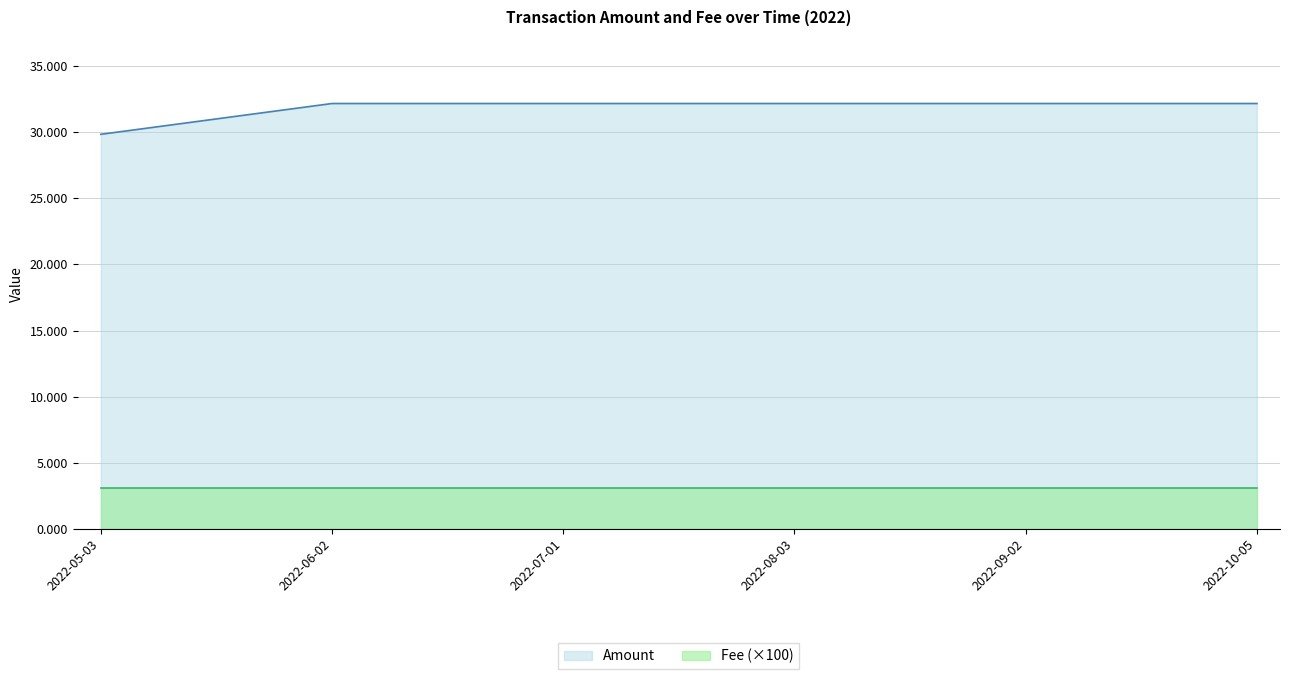

List the series in order of their peak value, highest first.

Amount, Fee (×100)